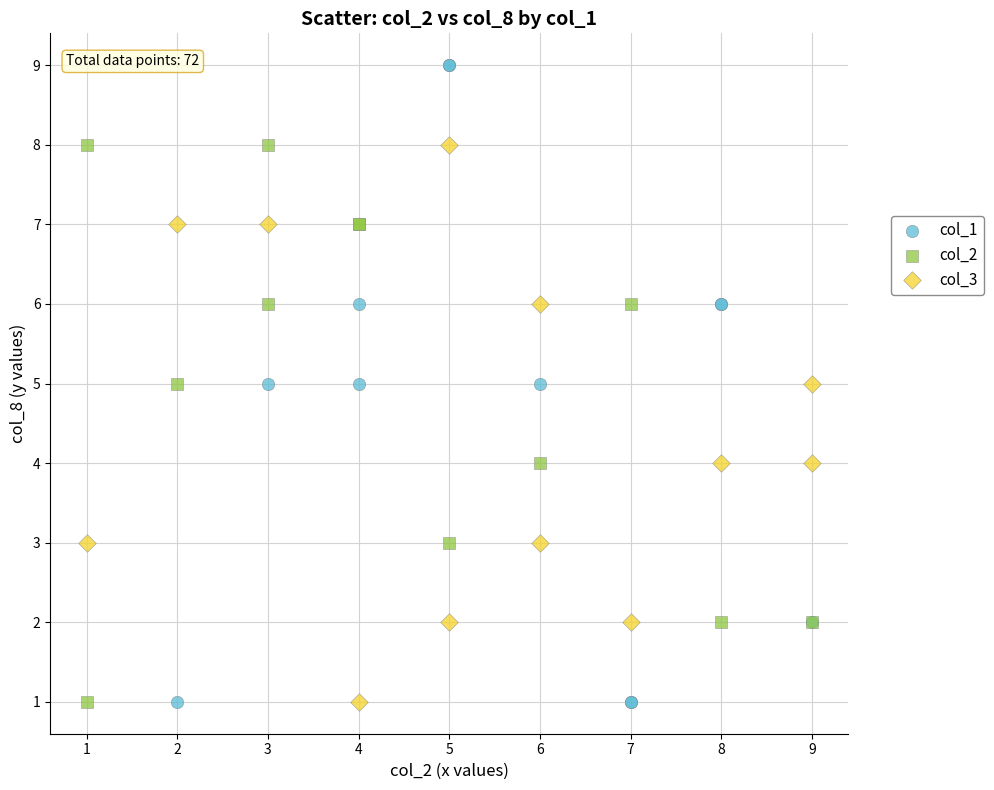

Which series has the largest Y range (max minus min)?

col_1